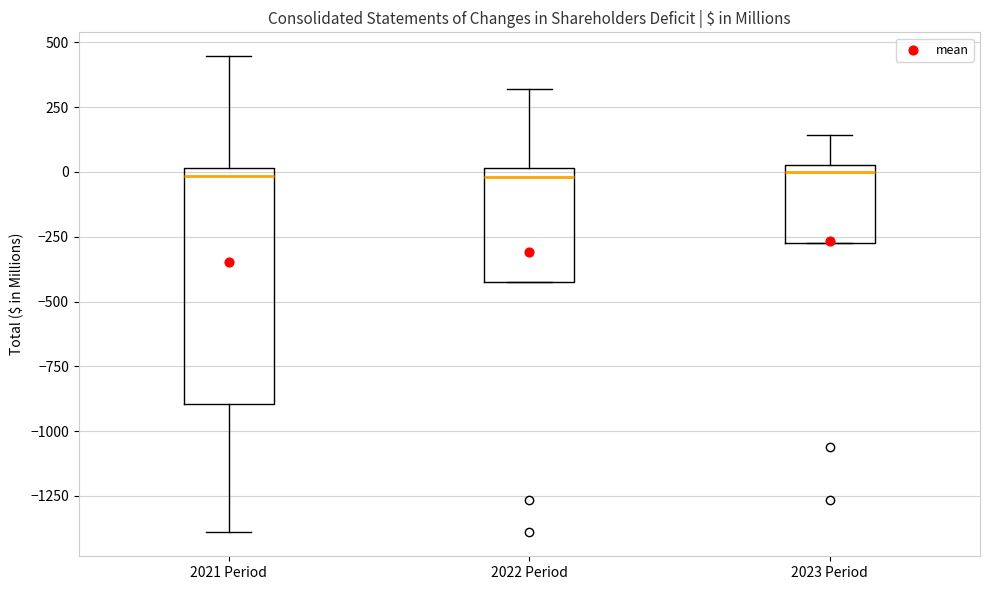

Which box is the tallest, from its lower edge to its upper edge?

2021 Period